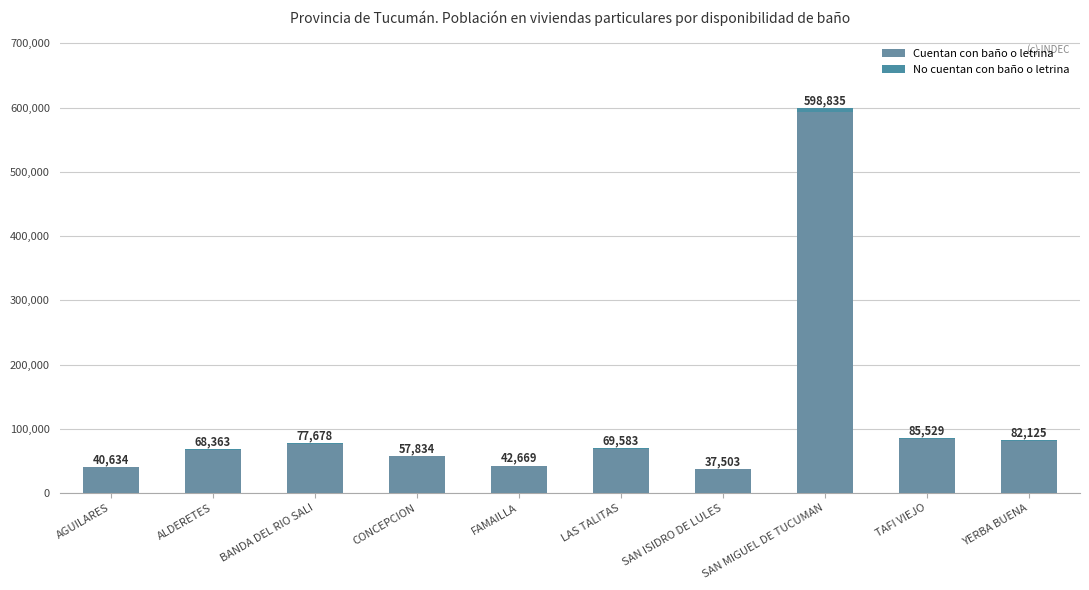

Are the bars grouped side by side (vs. stacked)?

No